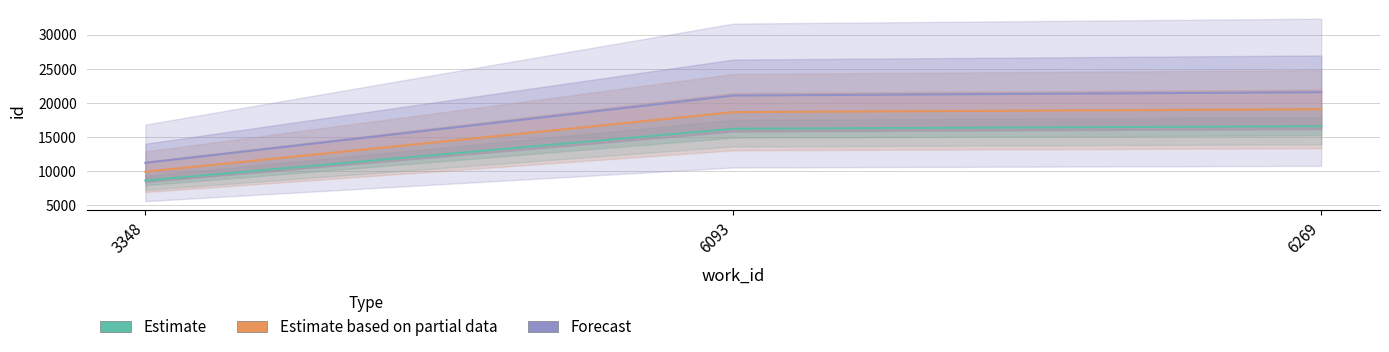

Between 6093 and 3348, which is larger?

6093